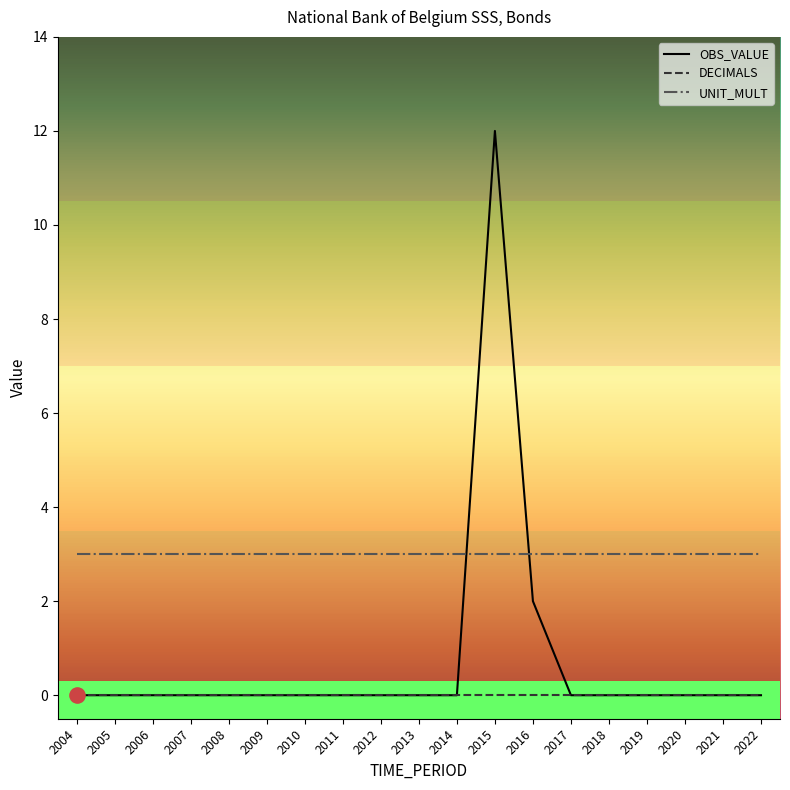

What is the spread (max minus min) of values at 2011?

3